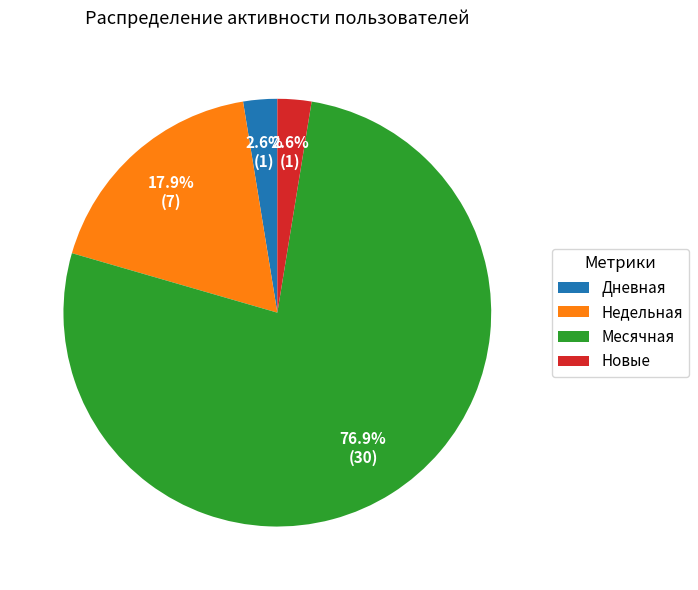

Between Недельная and Дневная, which is larger?

Недельная